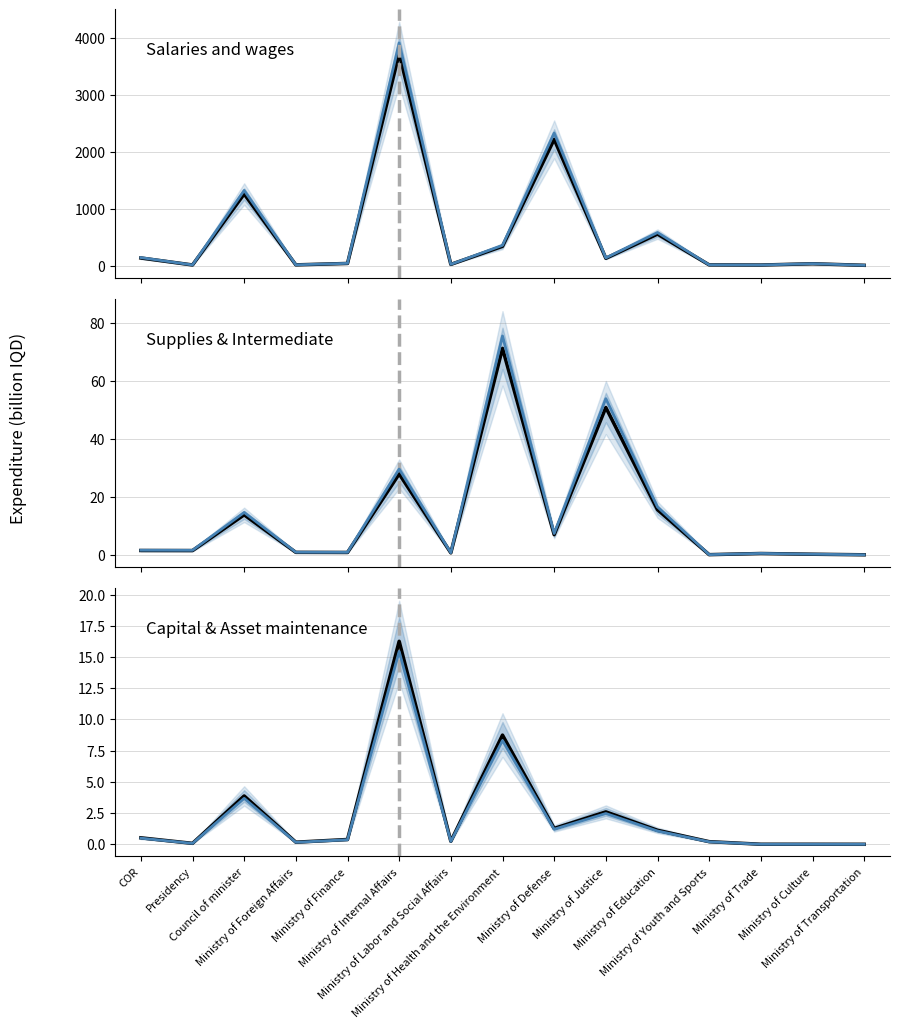

Which series changed the most between Presidency and Ministry of Labor and Social Affairs?

Salaries and wages